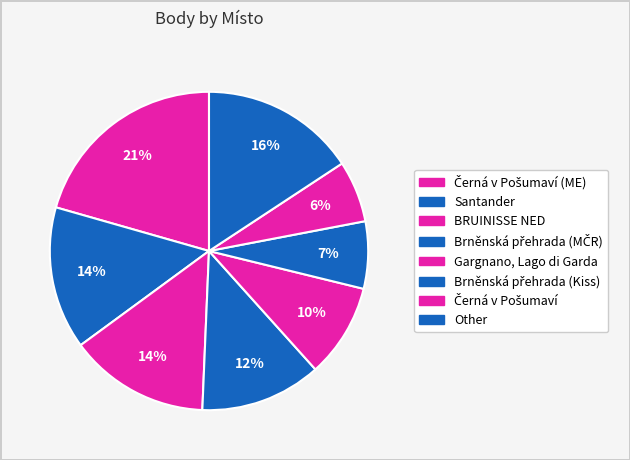

Does any single category account for the majority?

No